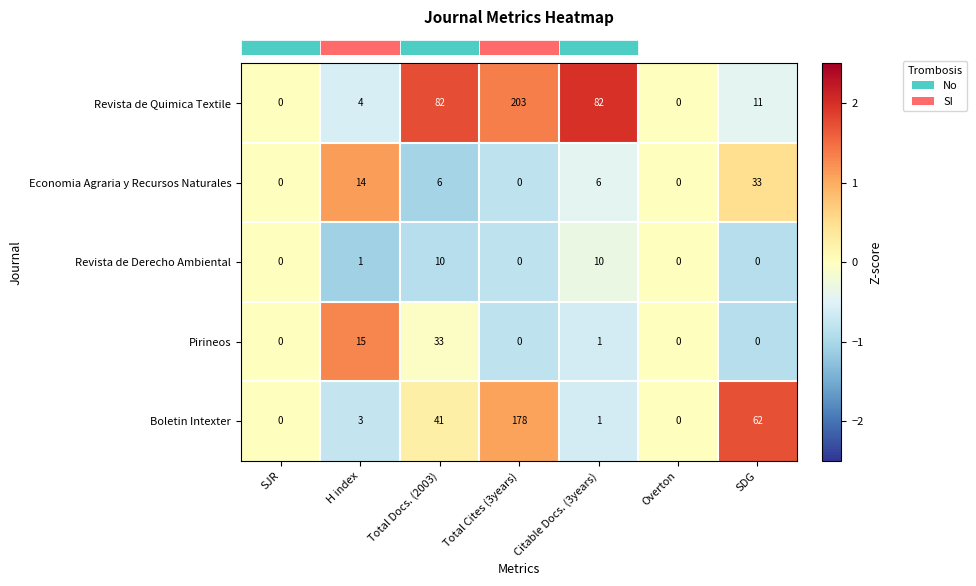

Rank the series at H index from lowest to highest value.

Revista de Derecho Ambiental, Boletin Intexter, Revista de Quimica Textile, Economia Agraria y Recursos Naturales, Pirineos